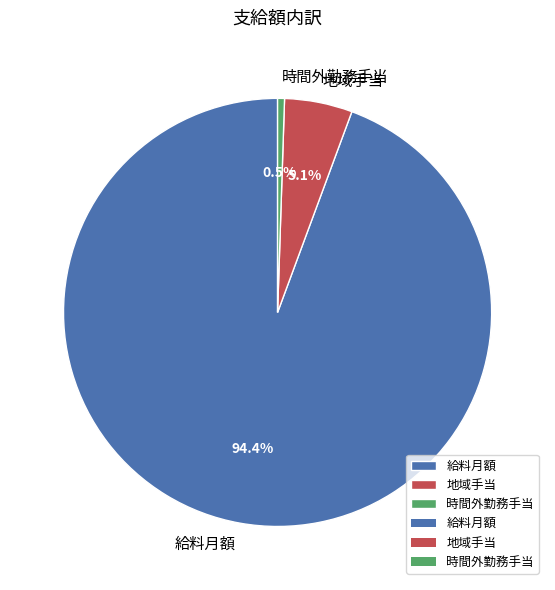

Which category has the smallest portion of the pie?

時間外勤務手当